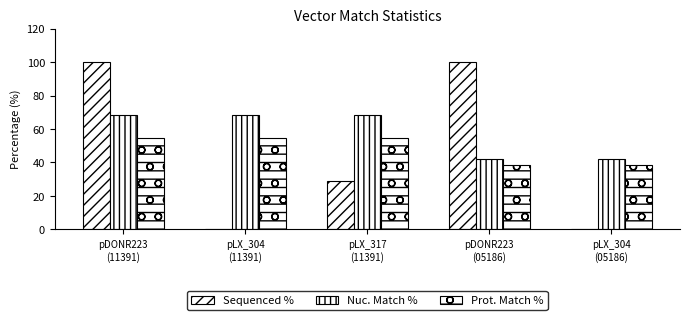

Reading right to left, extract all data points from this chart.

Sequenced %: 0.0	100.0	28.8	0.0	100.0
Nuc. Match %: 41.9	41.9	68.2	68.2	68.2
Prot. Match %: 38.2	38.2	54.5	54.5	54.5